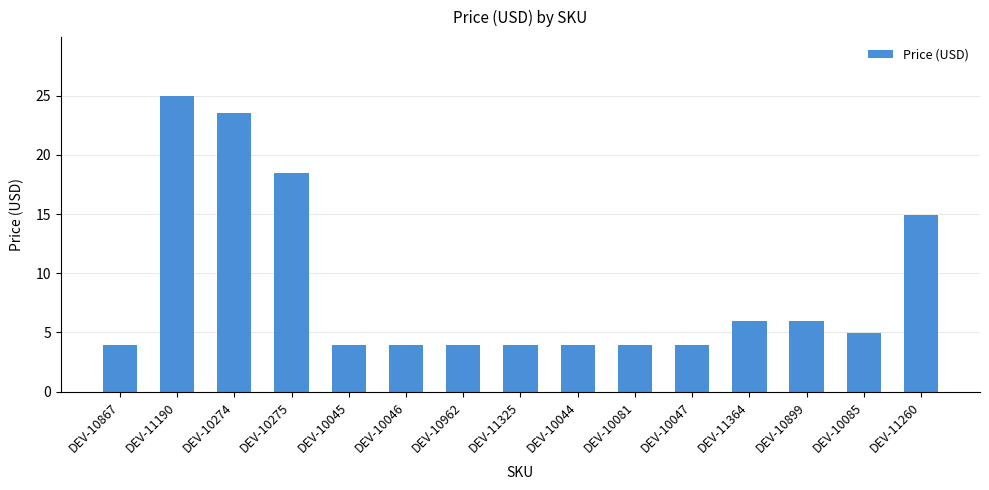

What is the difference between the maximum and minimum values?

21.0